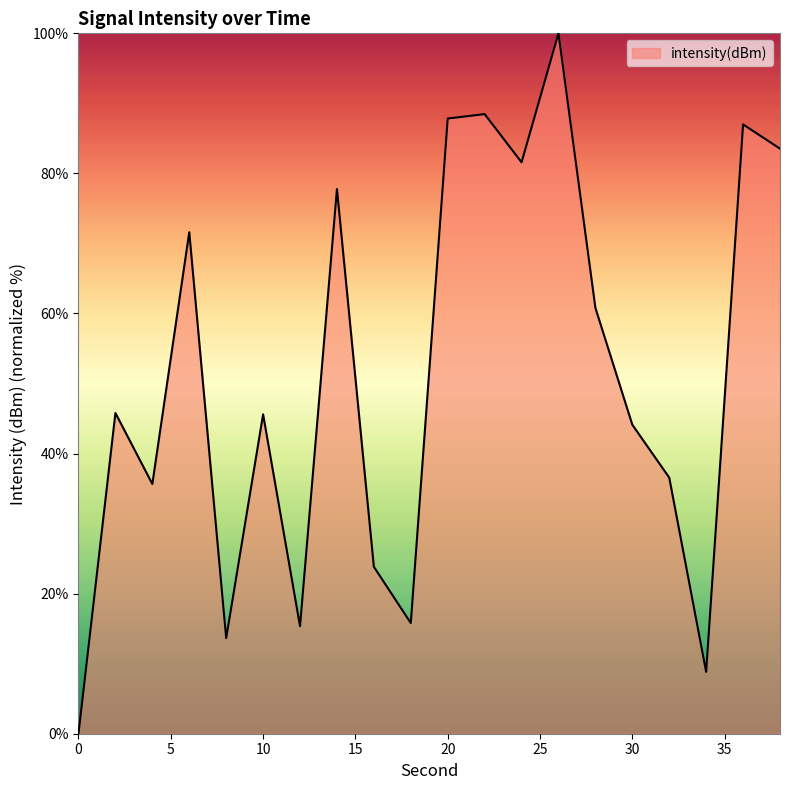

What is the maximum value shown in the chart?

100.0